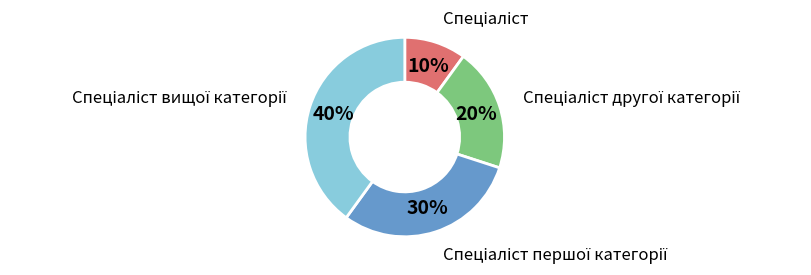

To the nearest percent, what is the difference between the largest and smallest slice percentages?

30%